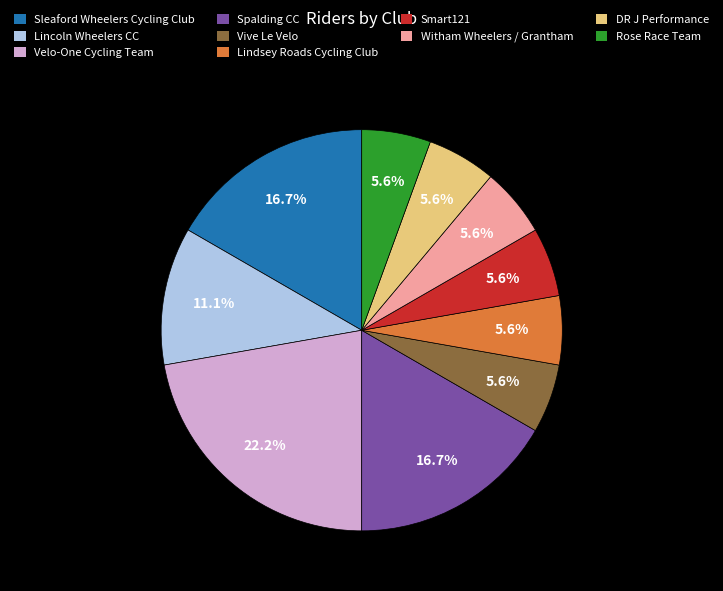

True or false: Sleaford Wheelers Cycling Club accounts for 23% of the total.

False